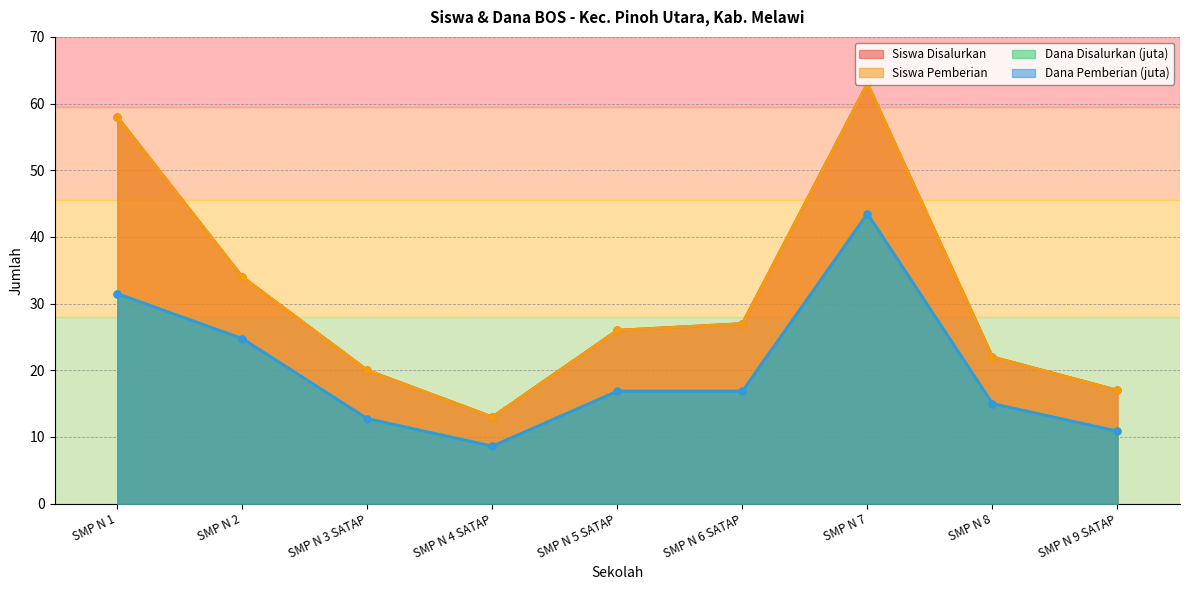

How many interior local valleys does the Siswa Pemberian series have?

1